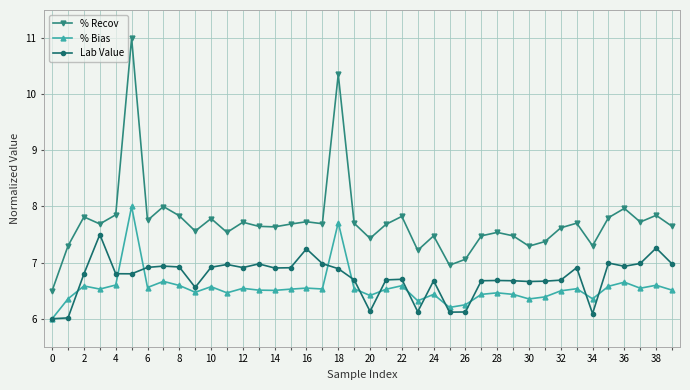

At how many categories does at least one series exceed 10?

2